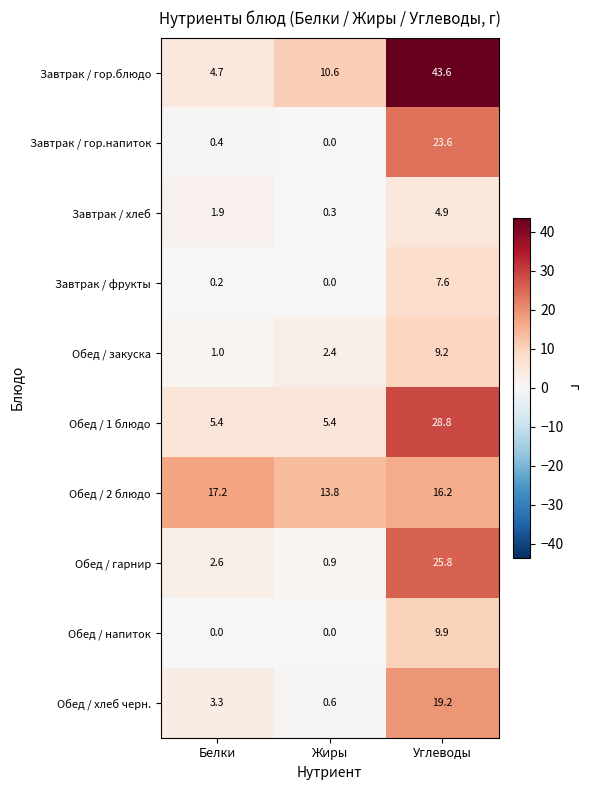

What is the highest value of the Завтрак / гор.напиток series?

23.6